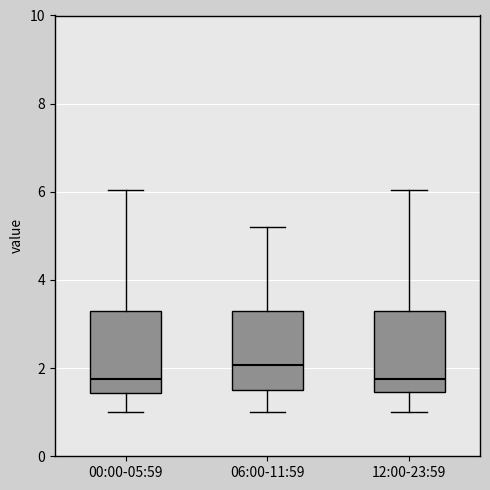

Where does the lower whisker of the box for 12:00-23:59 end on the y-axis? The values are not printed on the chart, so give them approximately, as read against the axis.

1.0